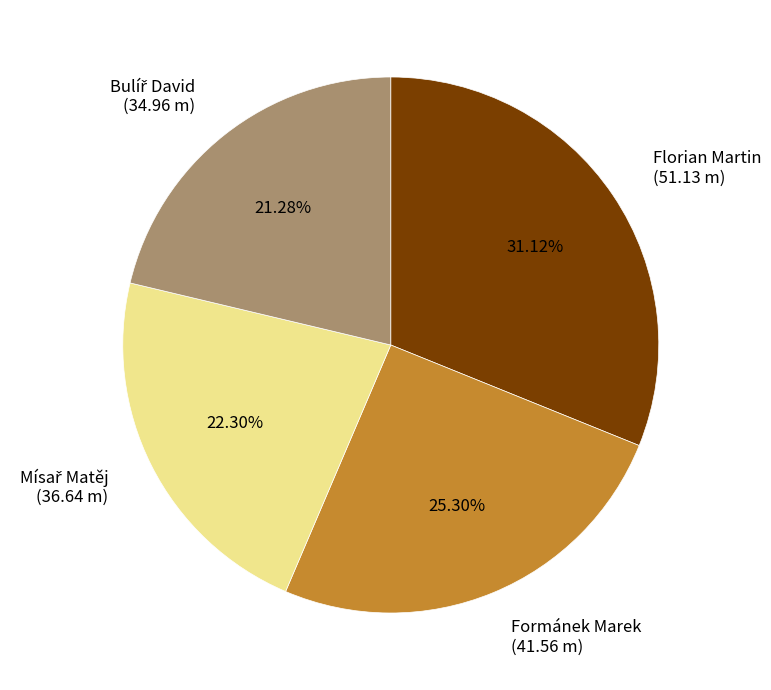

Which category has the biggest portion of the pie?

Florian Martin